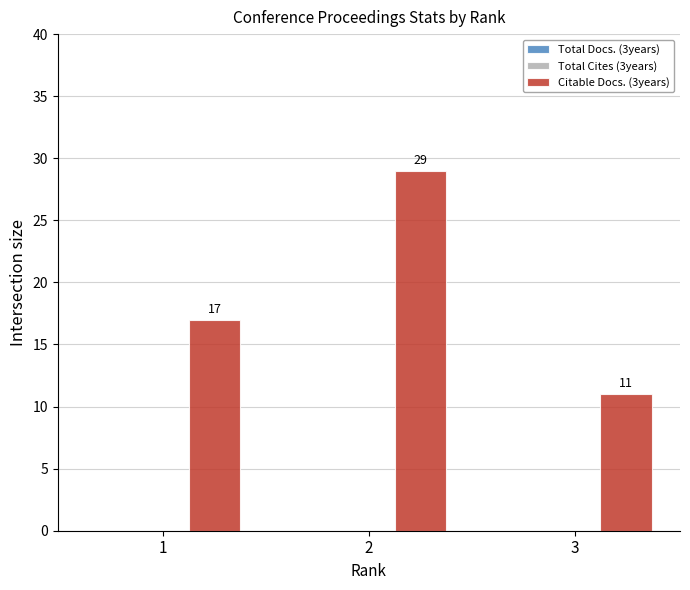

Rank the categories by value from highest to lowest.

2, 1, 3